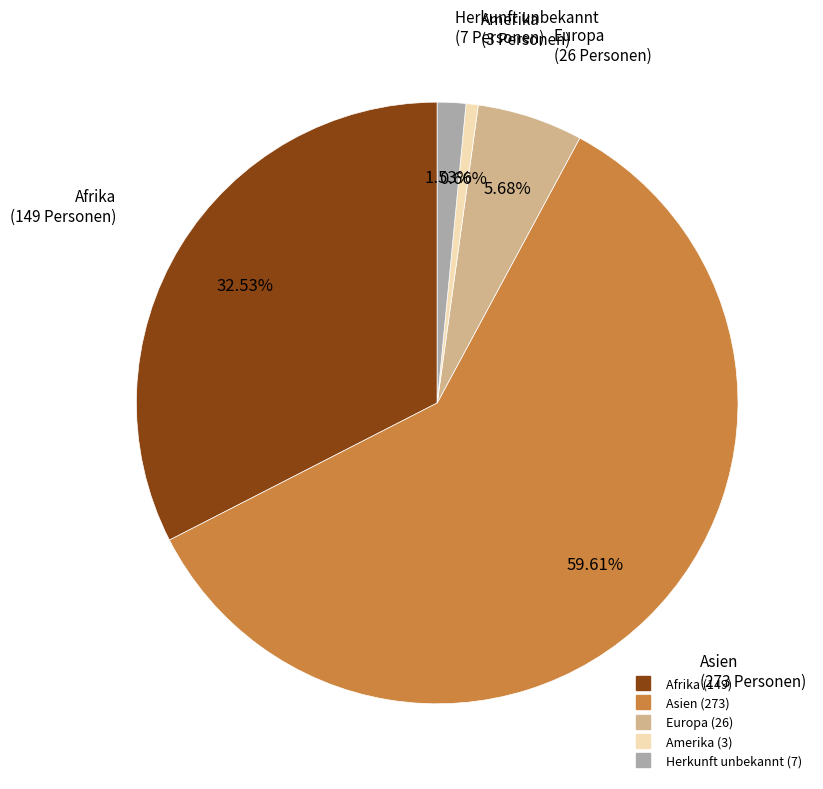

Does Herkunft unbekannt account for over 50% of the chart?

No